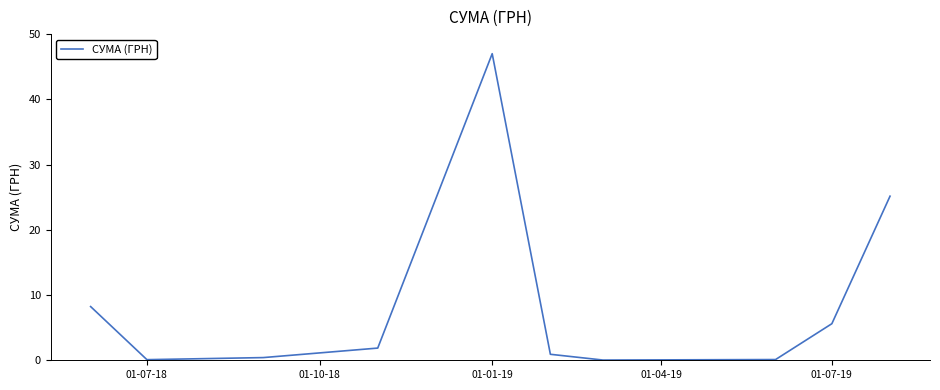

What is the difference between the maximum and minimum values?

47.0